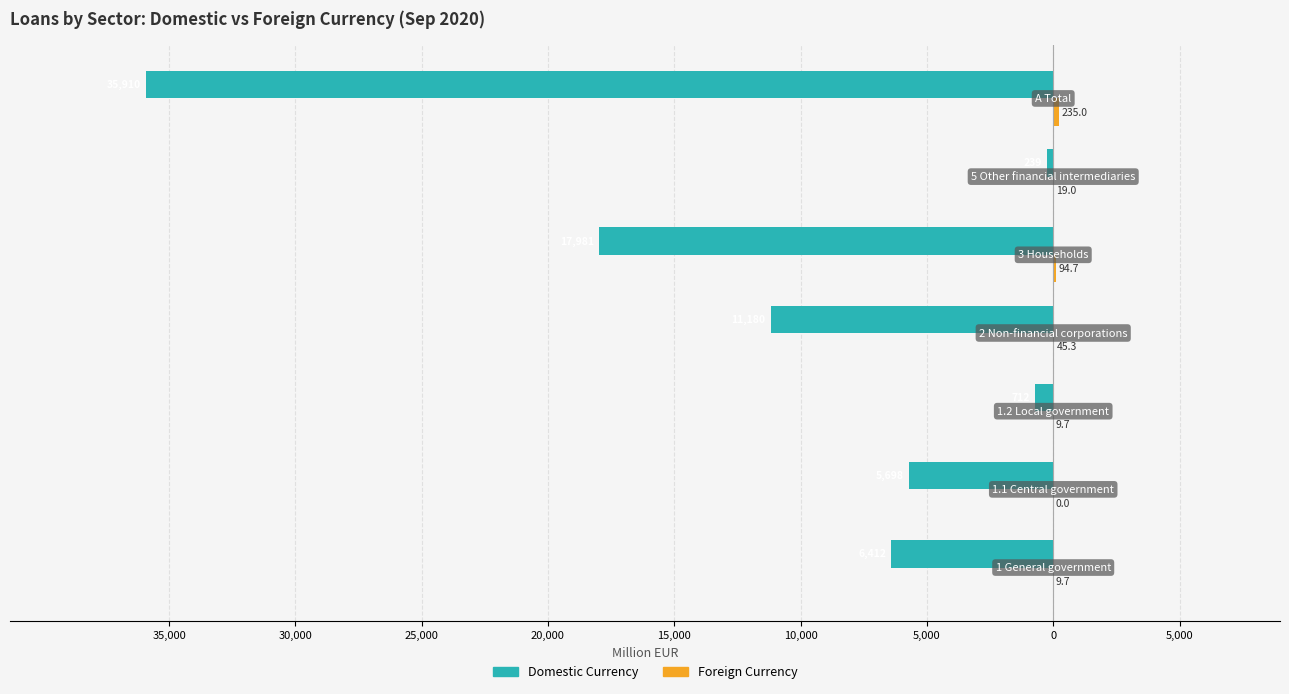

Which series has the widest spread of values?

Domestic Currency